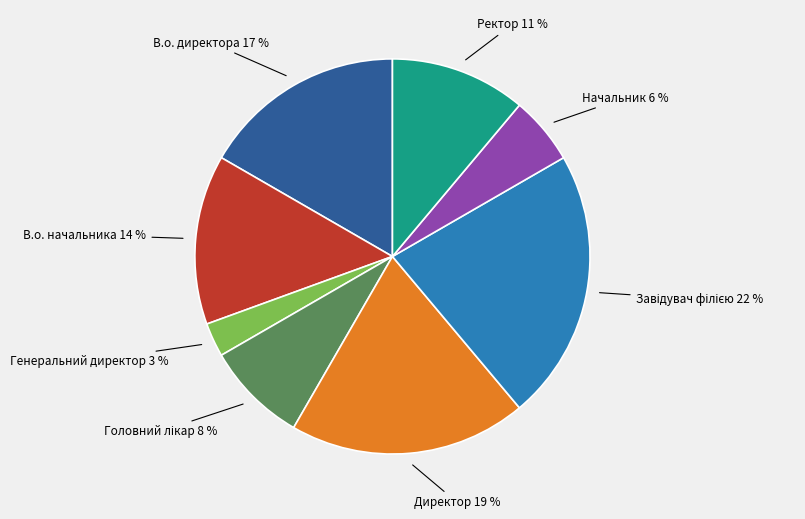

Combined, do Начальник 6 % and Генеральний директор 3 % account for over 50%?

No